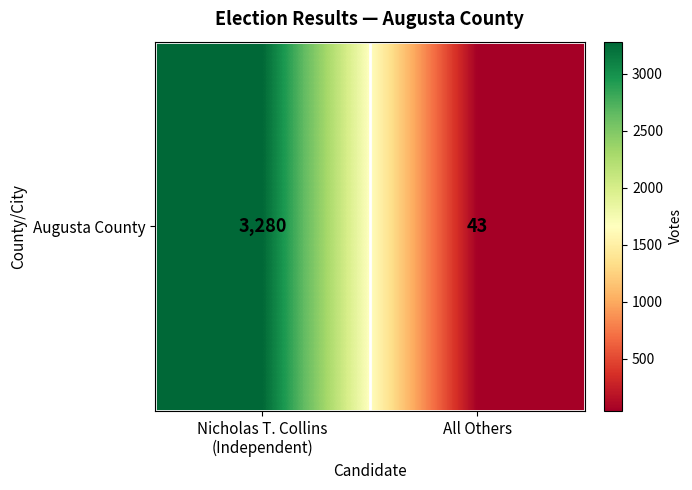

What is the sum of the values at Nicholas T. Collins
(Independent) and All Others?

3323